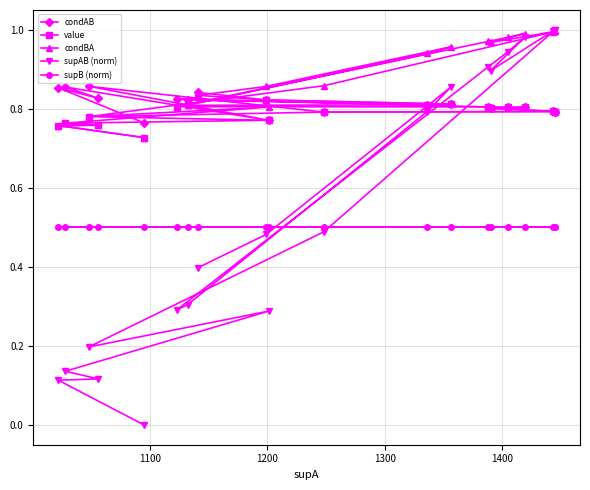

What are all the series names shown in the legend?

condAB, value, condBA, supAB (norm), supB (norm)